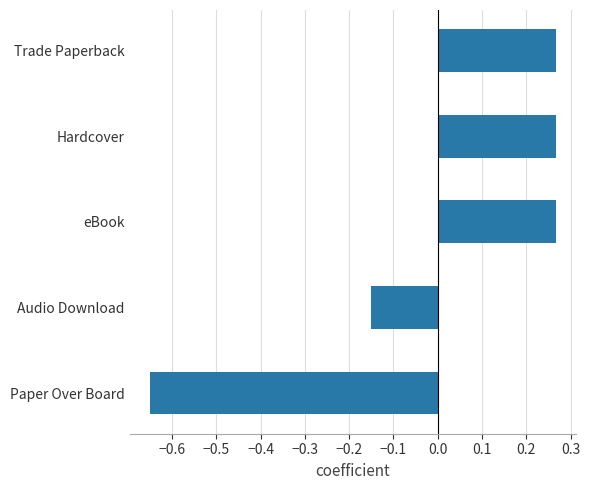

What is the difference between the maximum and second lowest values?

0.4